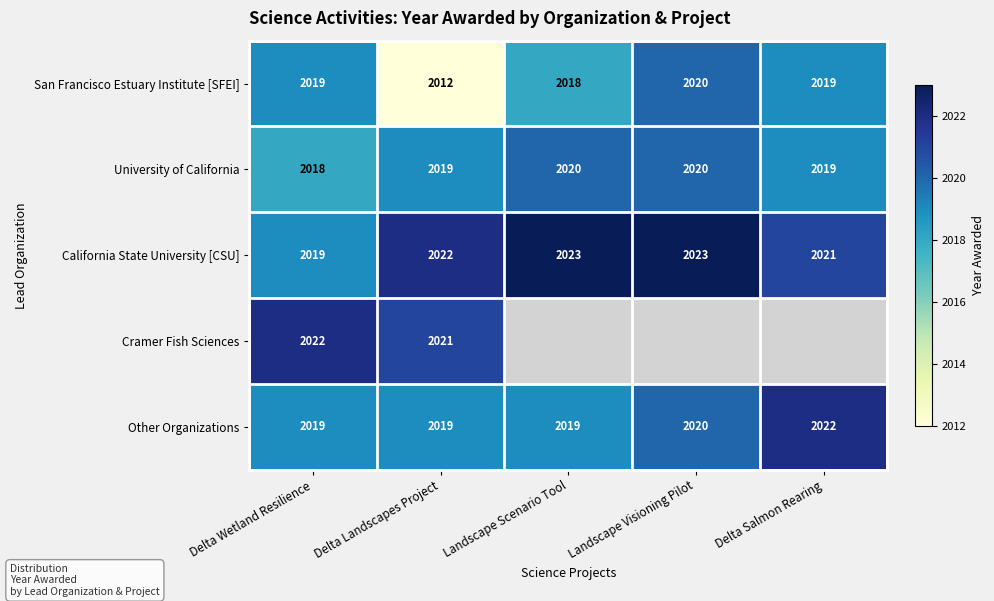

How many California State University [CSU] values are between 2021 and 2023?

4